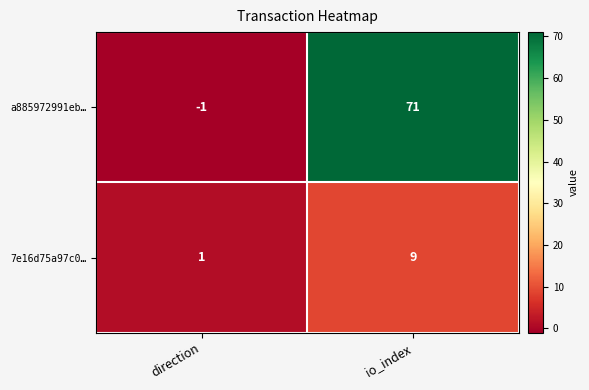

What is the average value of the 7e16d75a97c0… series?

5